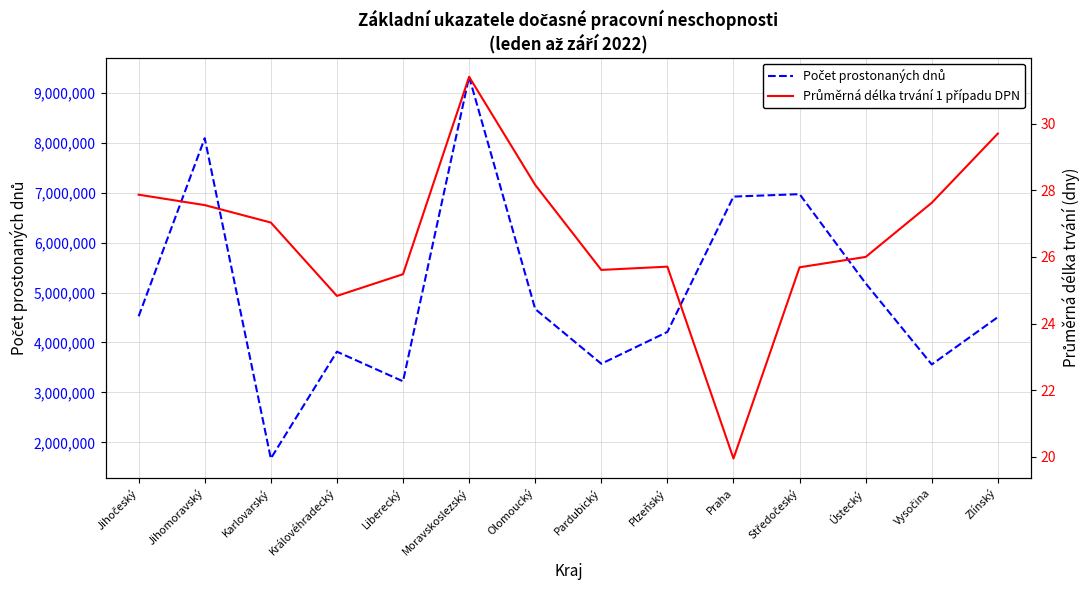

What is the spread (max minus min) of values at Praha?

6922803.0